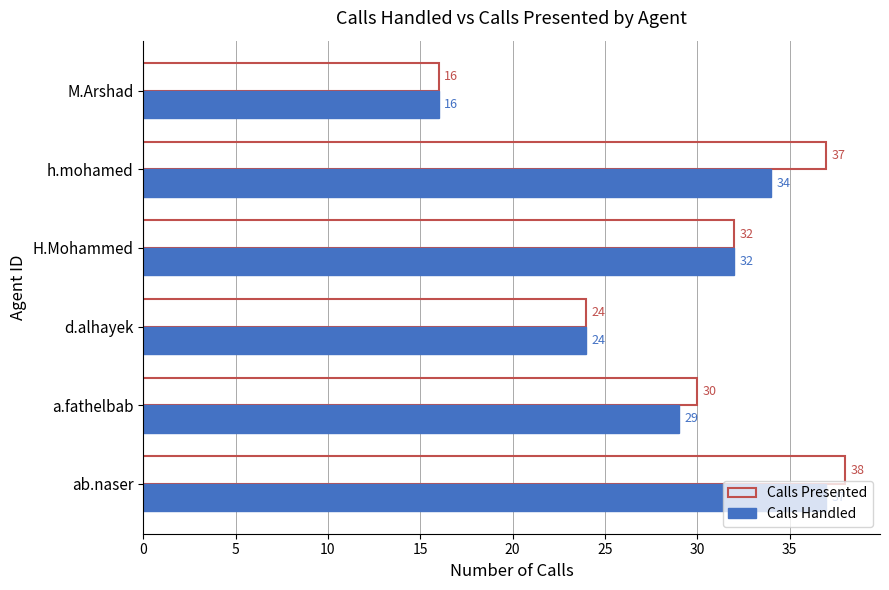

What is the difference between the second highest and second lowest values in the Calls Presented series?

13